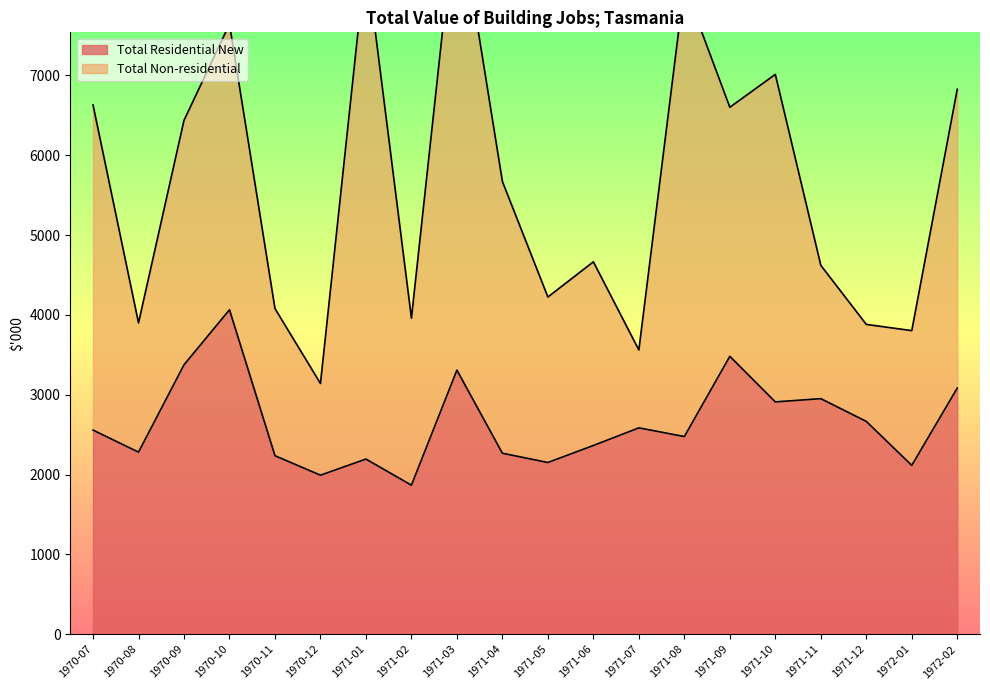

Which has a higher value, 1971-12 or 1971-10?

1971-10